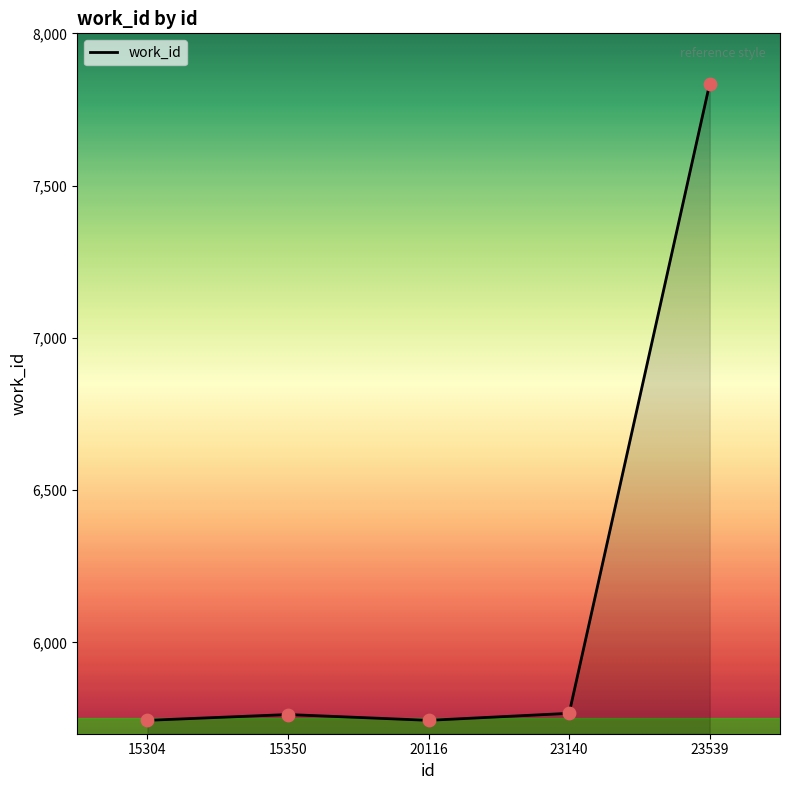

What is the change in value from 20116 to 23140?

+23